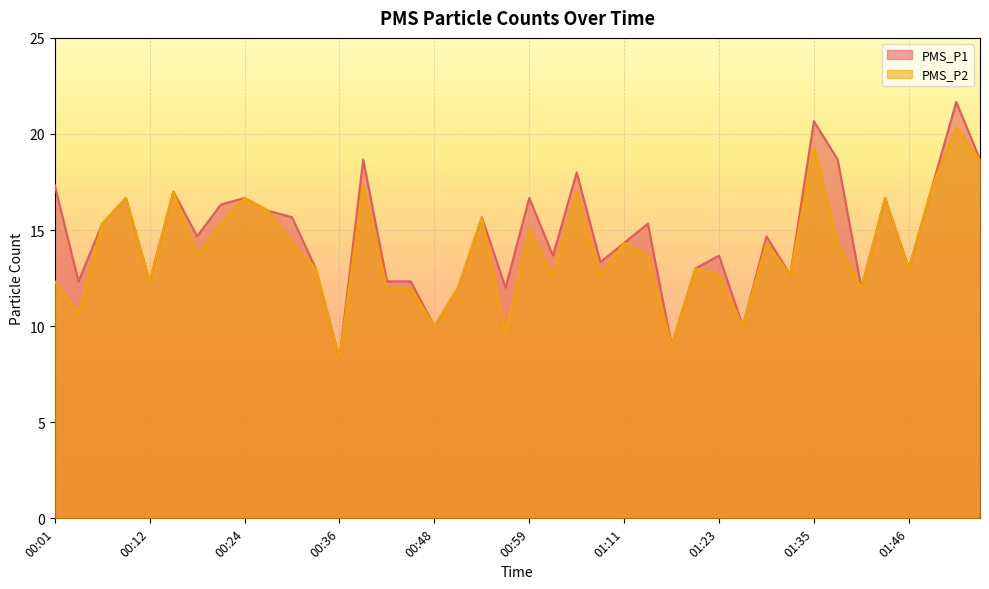

Rank the series by their average value, from lowest to highest.

PMS_P2, PMS_P1